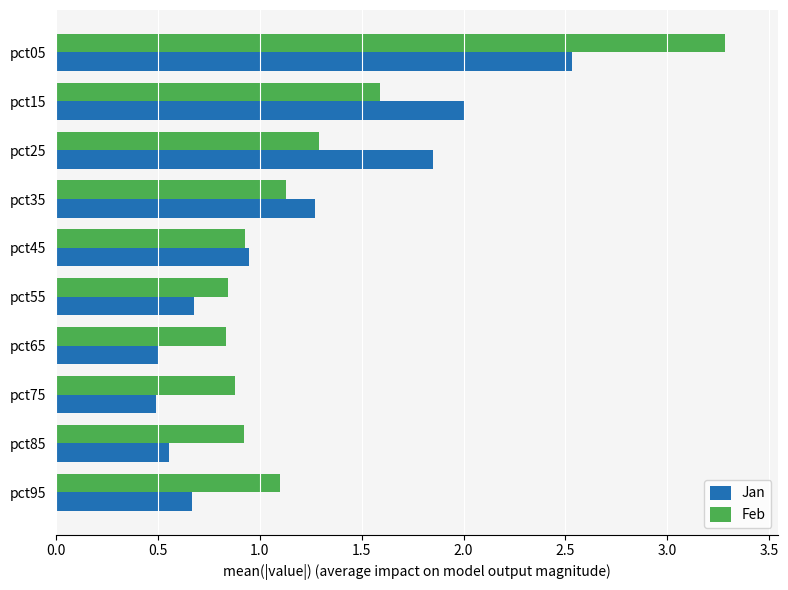

How many data points in Feb are less than 1?

5